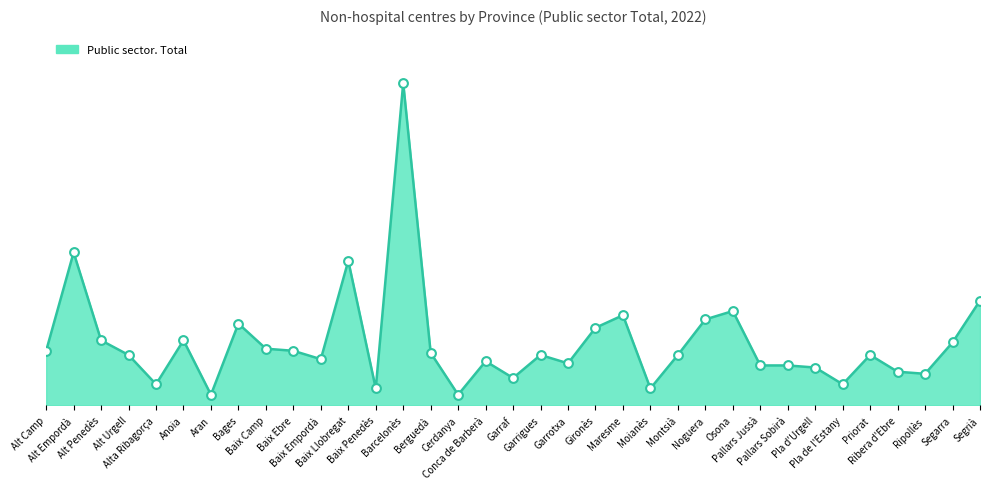

Between Alt Penedès and Alt Camp, which is larger?

Alt Penedès